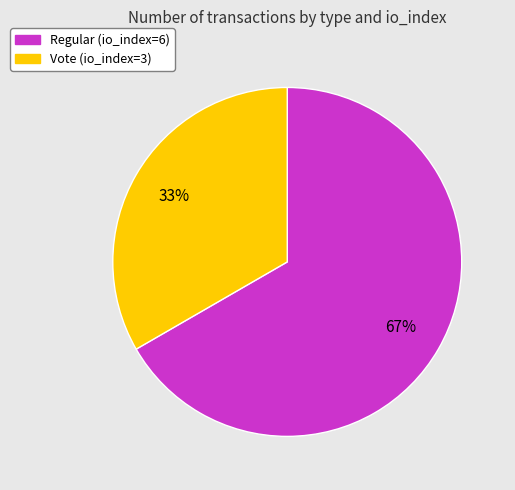

To the nearest percent, what is the average slice percentage?

50%